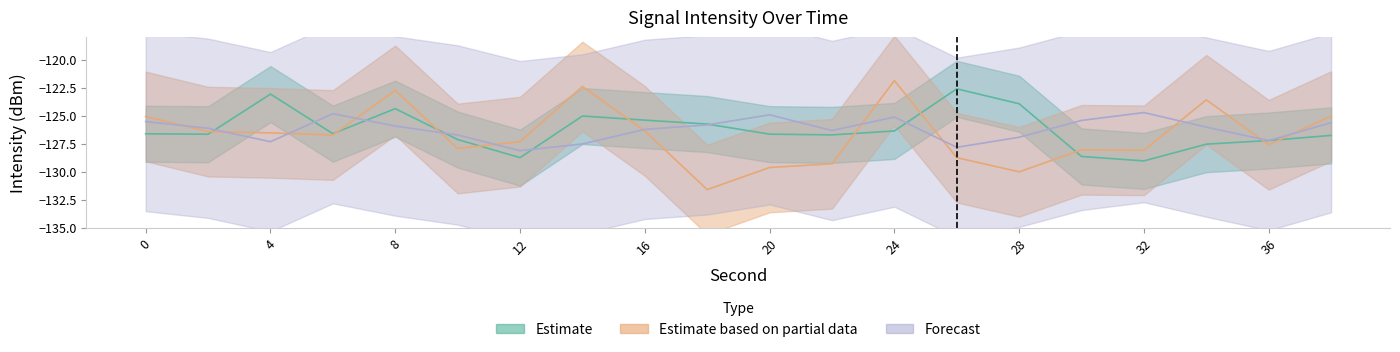

Rank the categories by Forecast value from highest to lowest.

32, 6, 20, 24, 30, 0, 38, 18, 8, 34, 2, 16, 22, 10, 28, 36, 4, 14, 26, 12